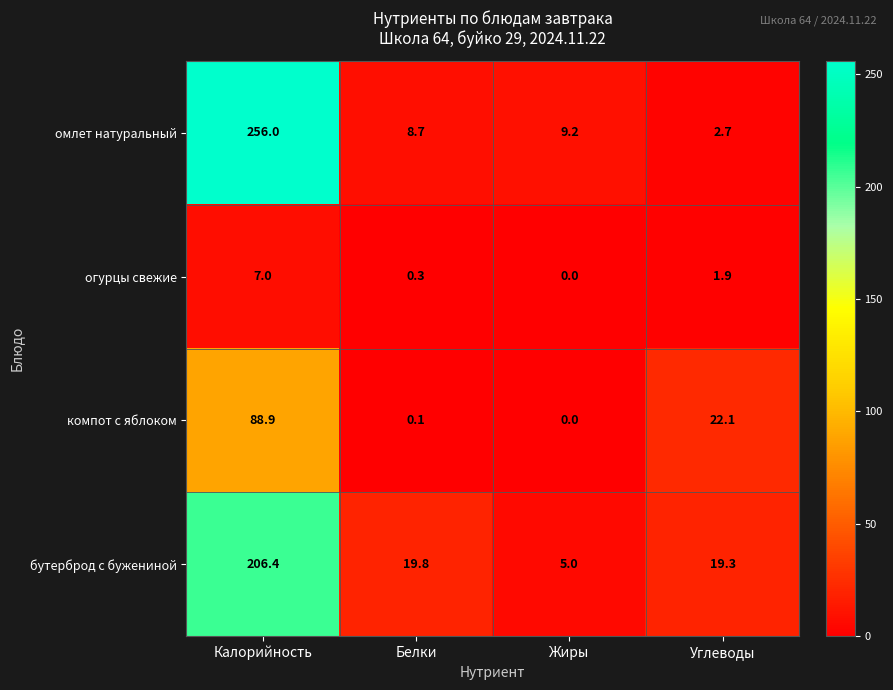

What is the total value across all series at Калорийность?

558.3